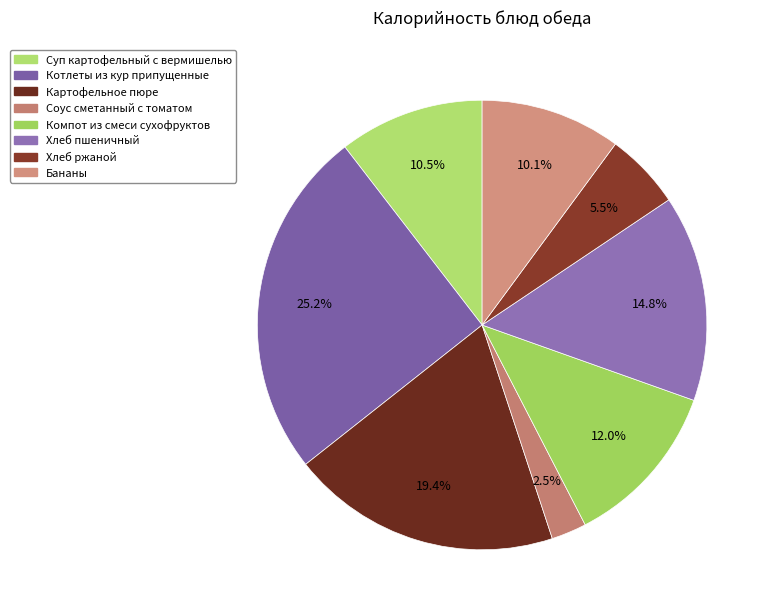

To the nearest percent, what portion does Хлеб ржаной represent?

5%